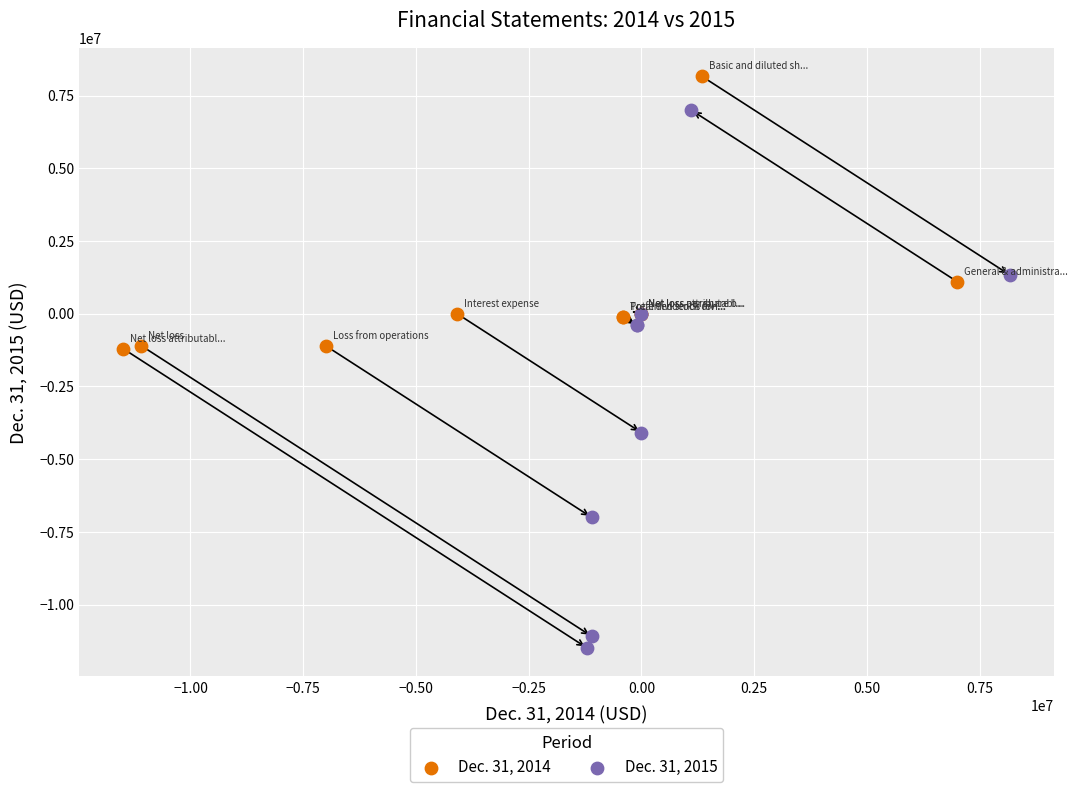

Which series has the largest Y range (max minus min)?

Dec. 31, 2015